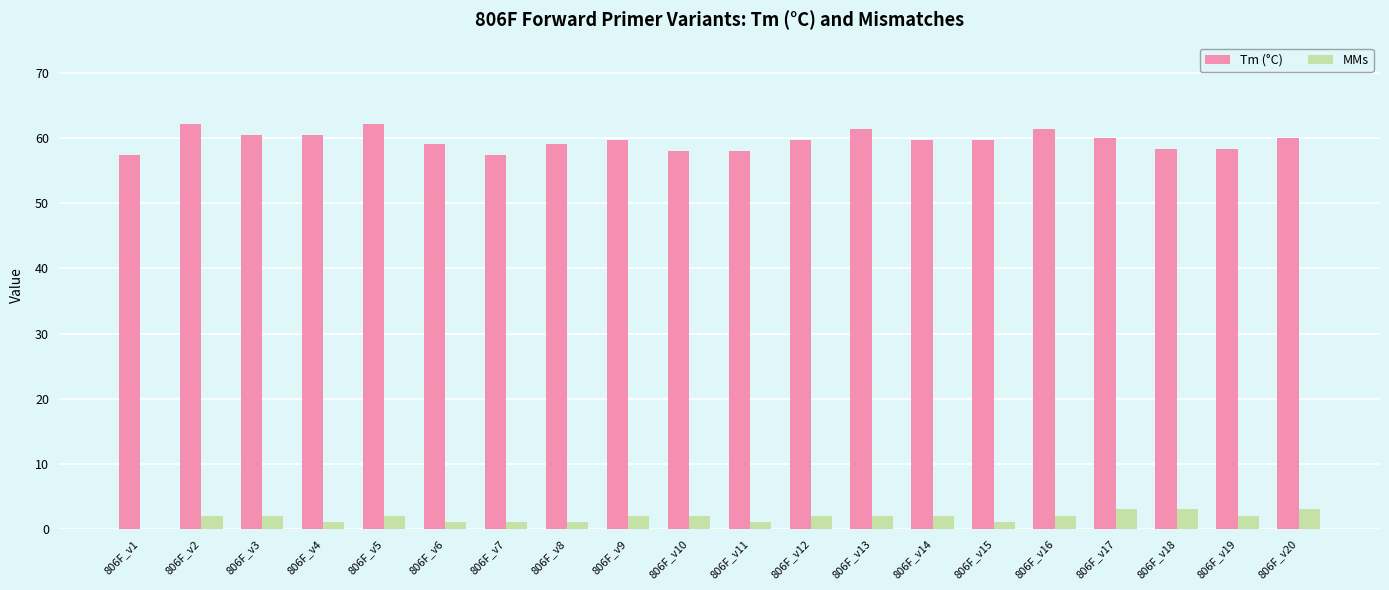

What is the sum of all Tm (°C) values?

1193.6